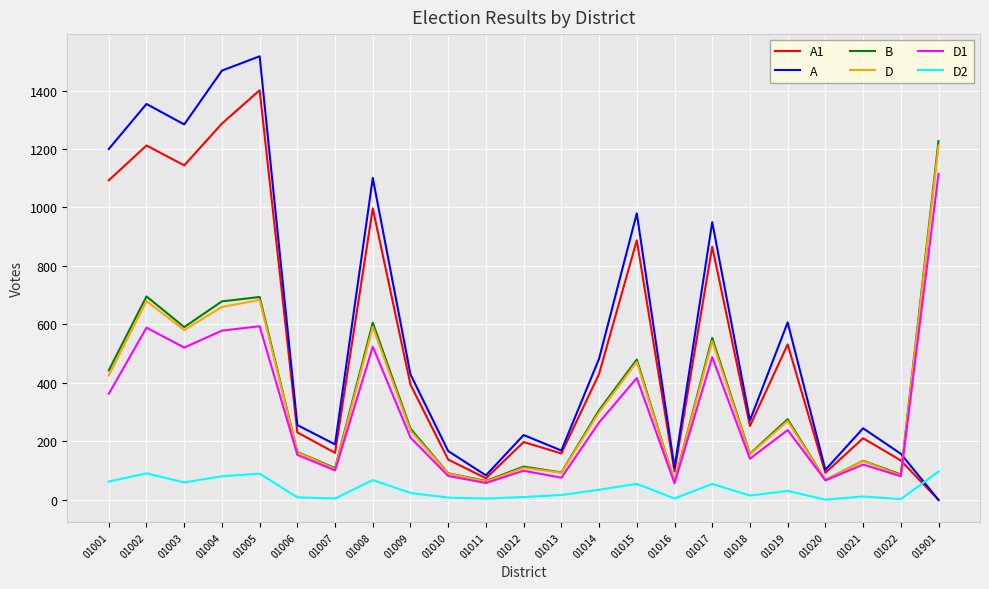

What is the minimum value for B?

62